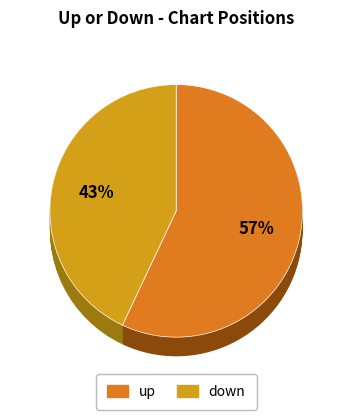

Rank the categories by value from lowest to highest.

down, up